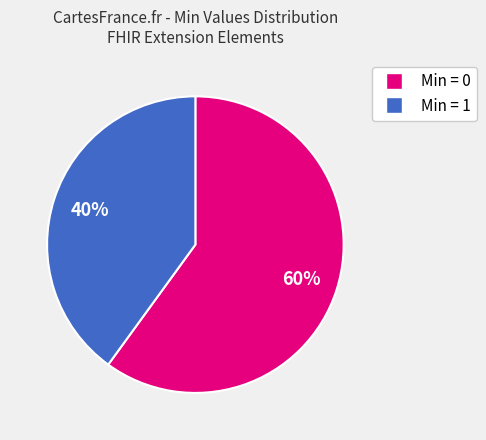

Is there any slice that represents more than half of the pie?

Yes